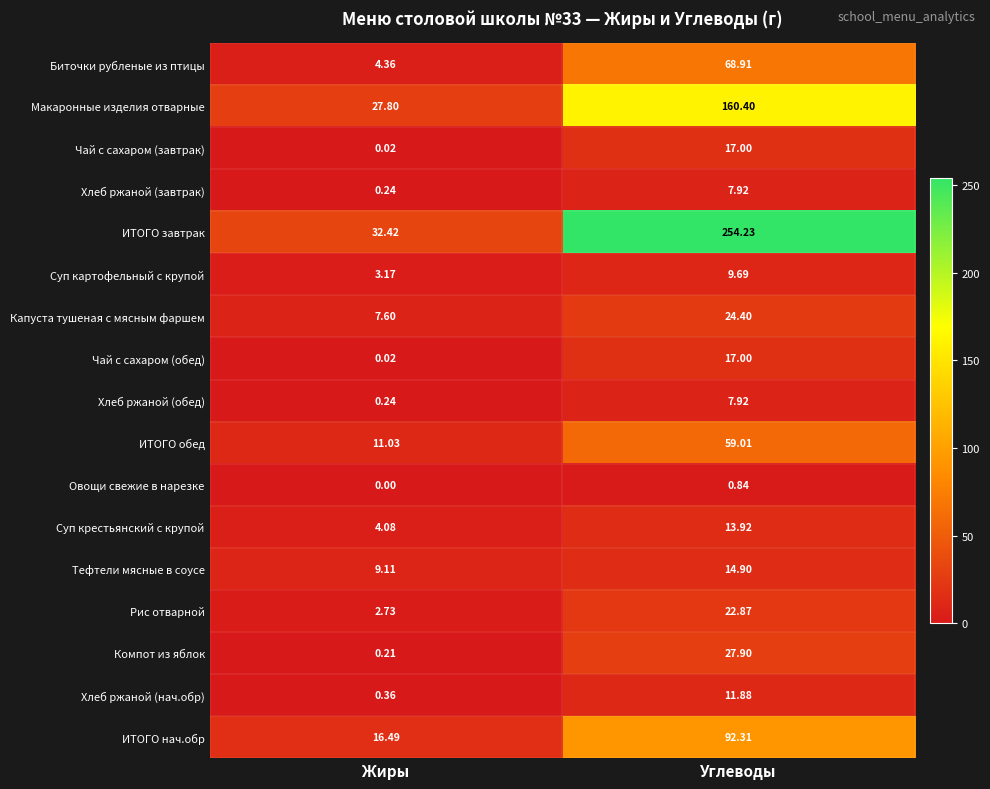

Where is ИТОГО нач.обр nearest to the value 54?

Жиры